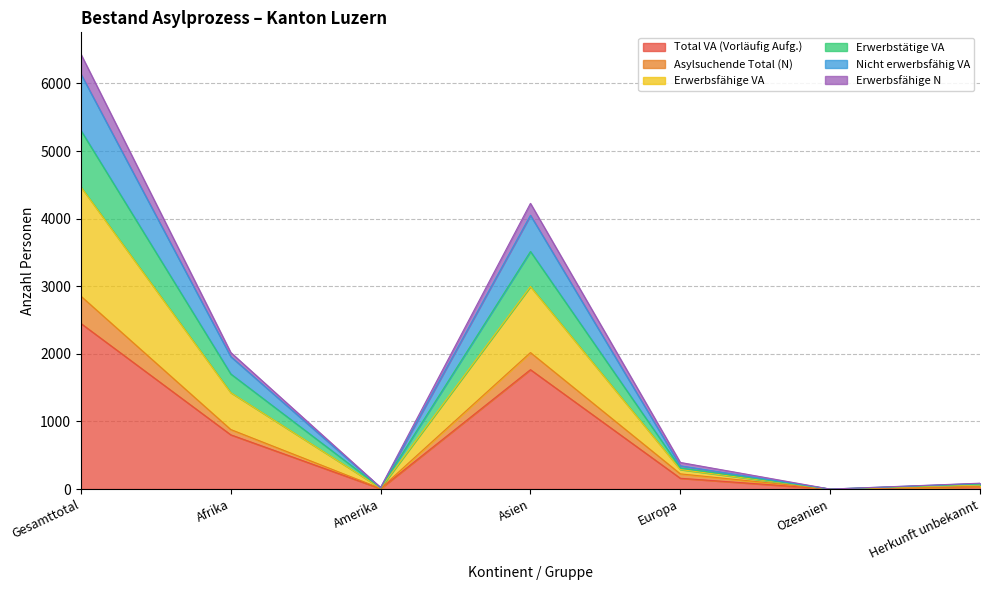

Is it true that Total VA (Vorläufig Aufg.) equals 803 at Afrika?

True